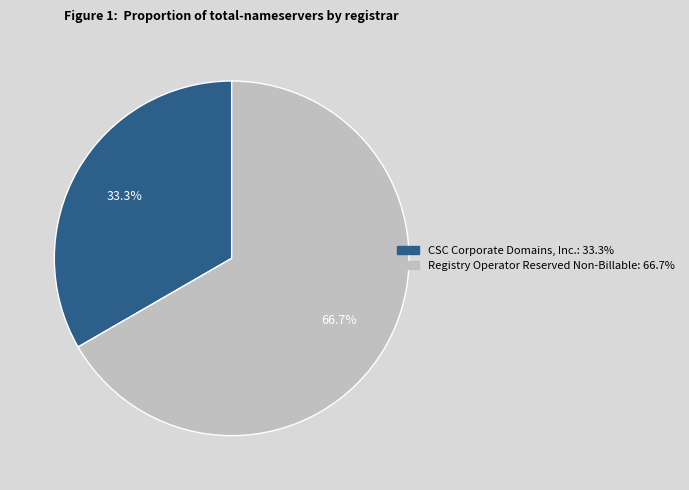

How many slices are in this pie chart?

2